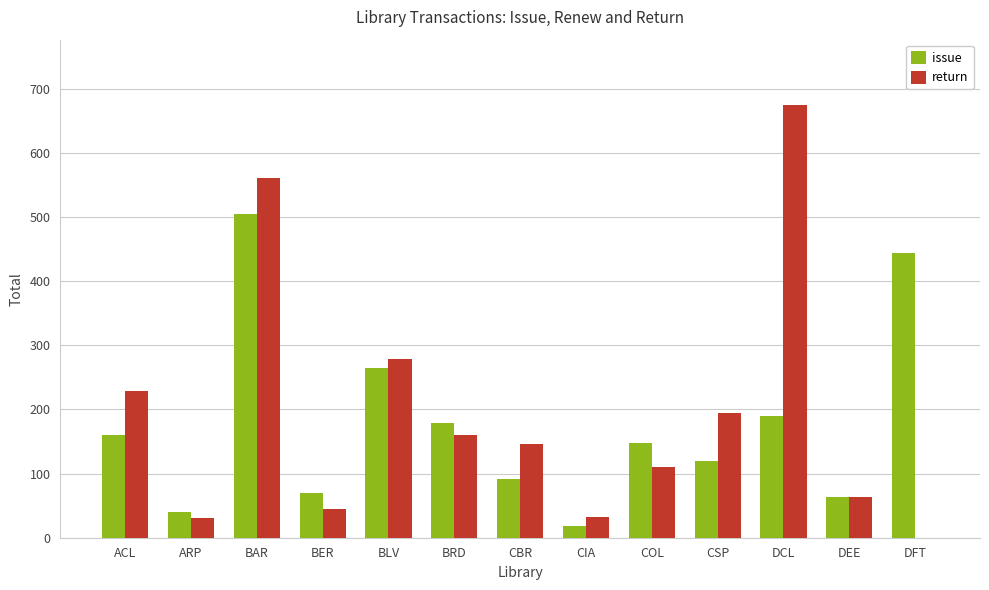

What is the sum of the return values at COL and DFT?

111